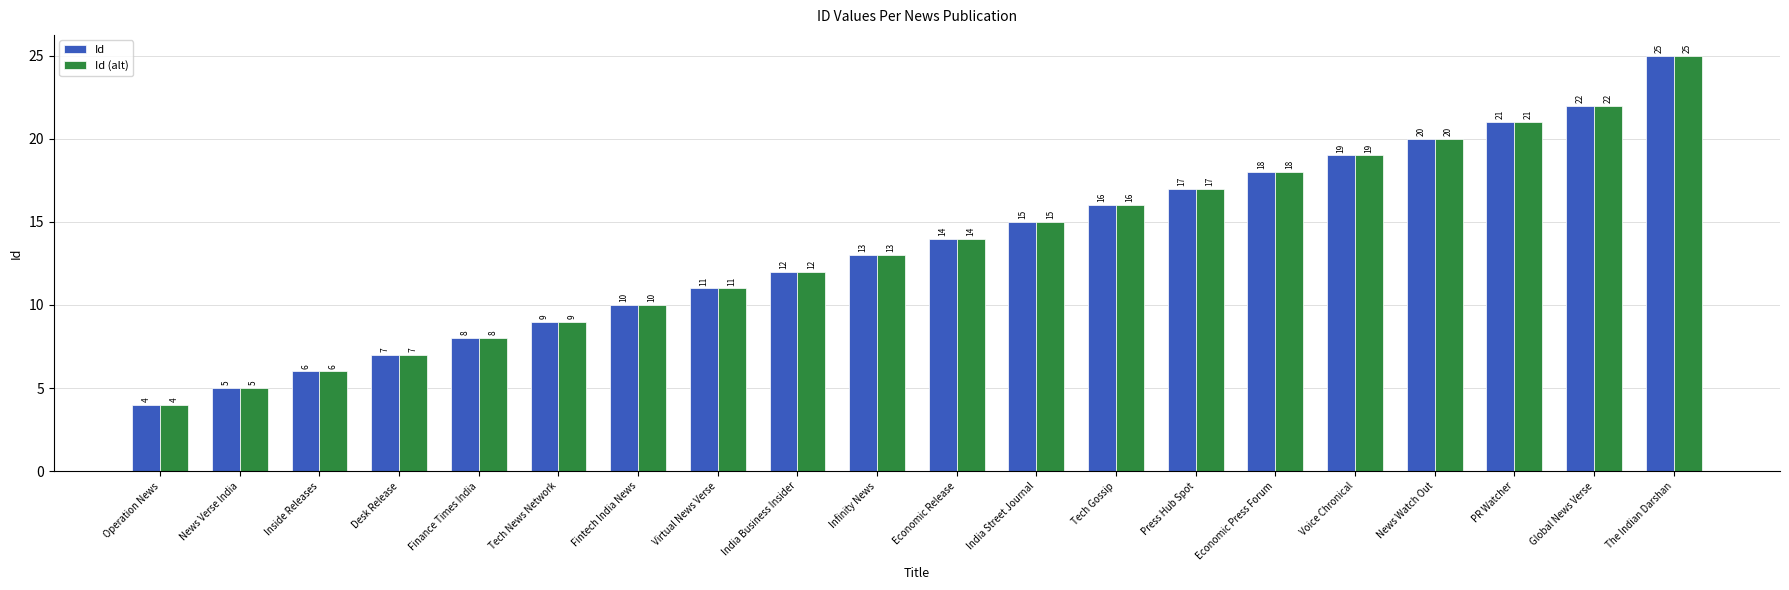

Reading right to left, what are all the values shown in this chart?

Id: The Indian Darshan=25	Global News Verse=22	PR Watcher=21	News Watch Out=20	Voice Chronical=19	Economic Press Forum=18	Press Hub Spot=17	Tech Gossip=16	India Street Journal=15	Economic Release=14	Infinity News=13	India Business Insider=12	Virtual News Verse=11	Fintech India News=10	Tech News Network=9	Finance Times India=8	Desk Release=7	Inside Releases=6	News Verse India=5	Operation News=4
Id (alt): The Indian Darshan=25	Global News Verse=22	PR Watcher=21	News Watch Out=20	Voice Chronical=19	Economic Press Forum=18	Press Hub Spot=17	Tech Gossip=16	India Street Journal=15	Economic Release=14	Infinity News=13	India Business Insider=12	Virtual News Verse=11	Fintech India News=10	Tech News Network=9	Finance Times India=8	Desk Release=7	Inside Releases=6	News Verse India=5	Operation News=4